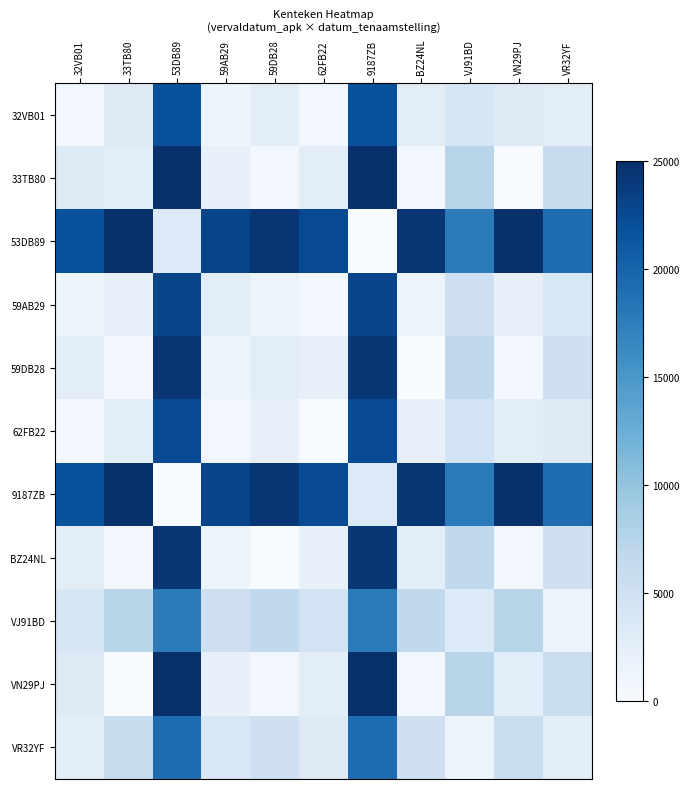

At how many categories does at least one series exceed 341957?

7